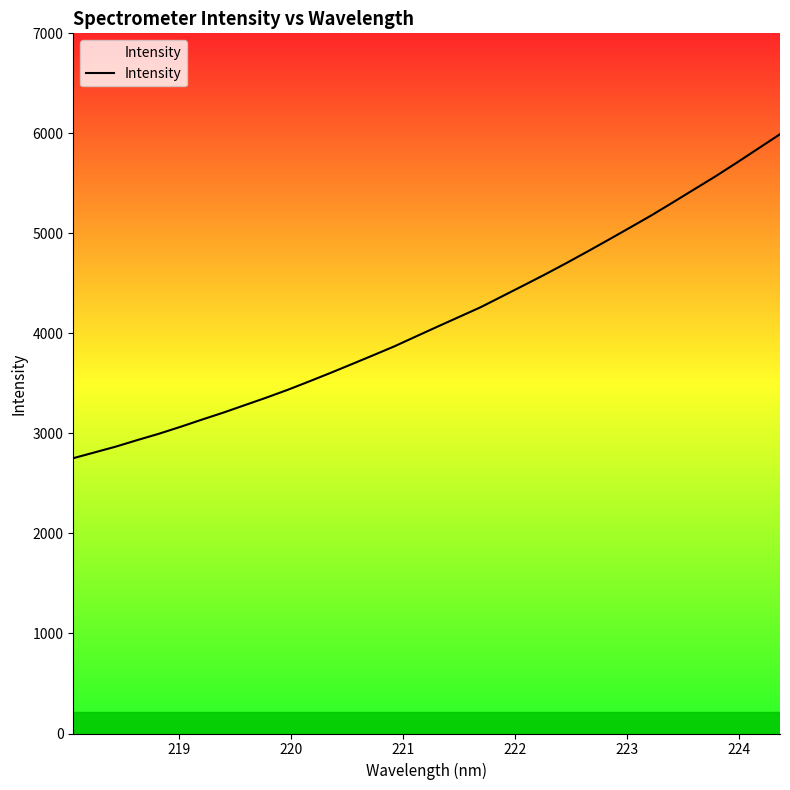

What is the minimum value shown in the chart?

2752.6